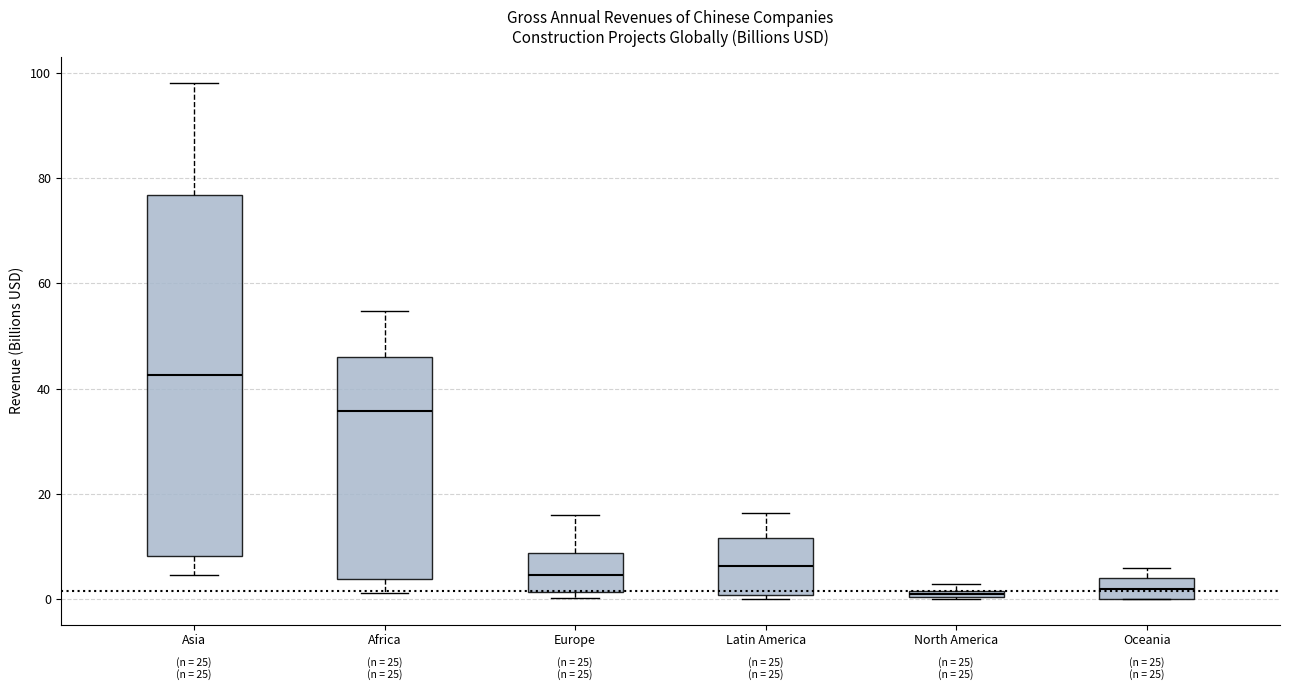

Where is the lower edge of the box for Asia on the y-axis? The values are not printed on the chart, so give them approximately, as read against the axis.

8